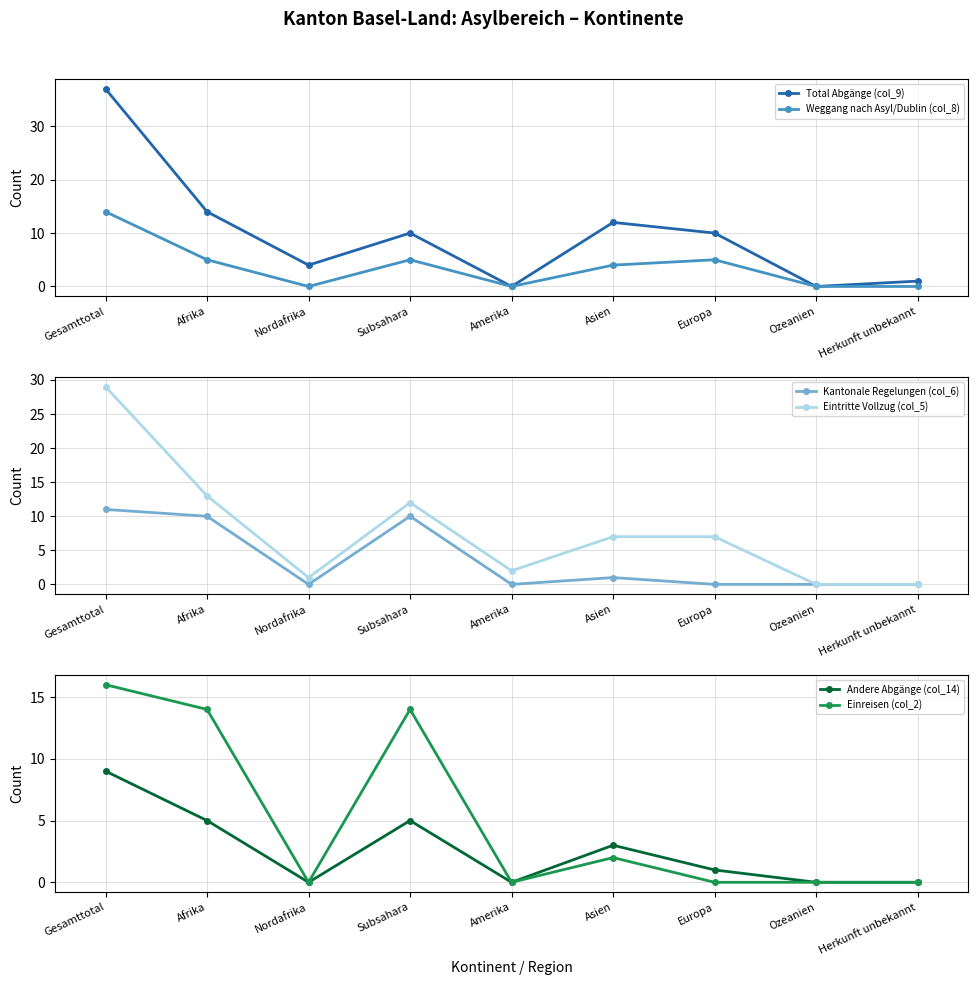

At which label is Weggang nach Asyl/Dublin (col_8) closest to 7?

Afrika